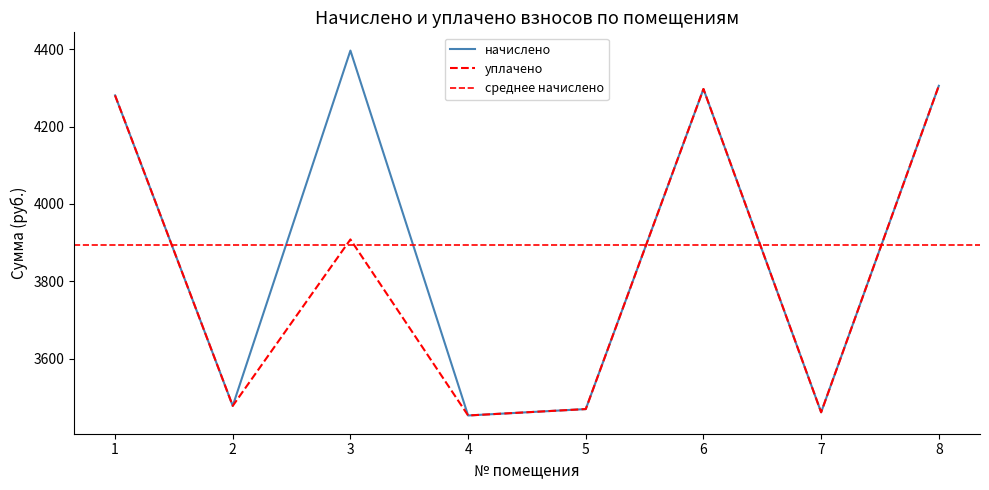

Which label corresponds to the largest value in the chart?

3